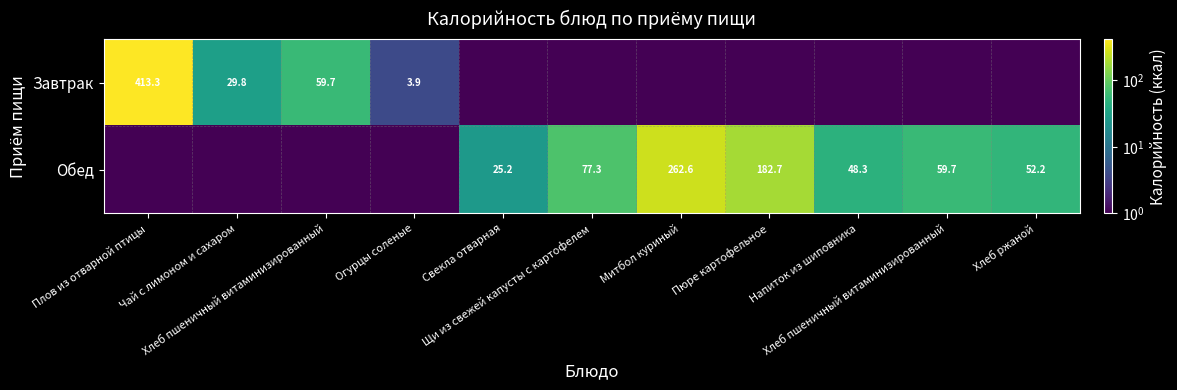

List the series in order of their overall mean, highest first.

Обед, Завтрак